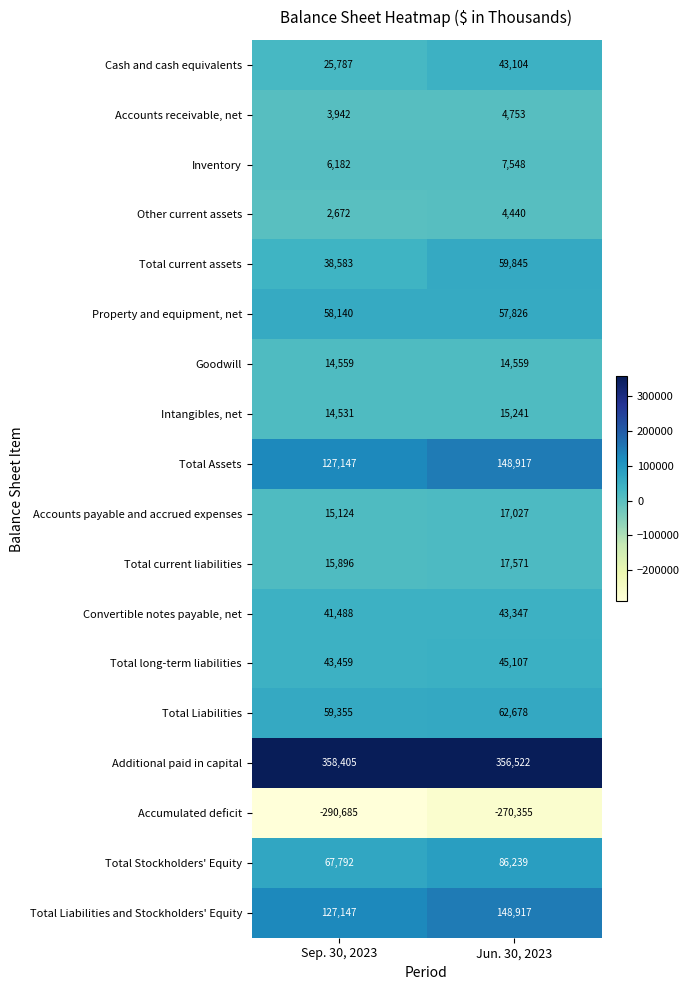

At which category is the sum across all series the highest?

Jun. 30, 2023